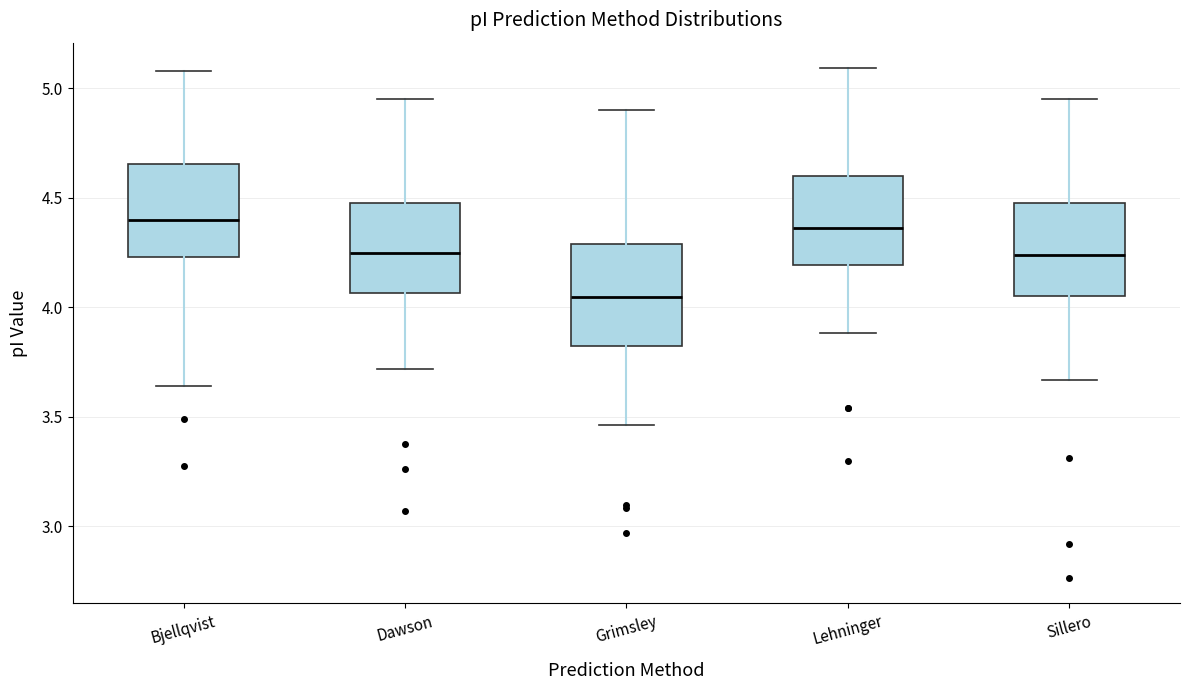

Reading left to right, read every box against the y-axis: the position of its median line, the range the box covers, and the ends of its whiskers. The values are not printed on the chart, so give them approximately, as read against the axis.

Bjellqvist: median 4.40, box 4.25 to 4.65, whiskers 3.65 to 5.10
Dawson: median 4.25, box 4.05 to 4.50, whiskers 3.70 to 4.95
Grimsley: median 4.05, box 3.80 to 4.30, whiskers 3.45 to 4.90
Lehninger: median 4.35, box 4.20 to 4.60, whiskers 3.90 to 5.10
Sillero: median 4.25, box 4.05 to 4.50, whiskers 3.65 to 4.95